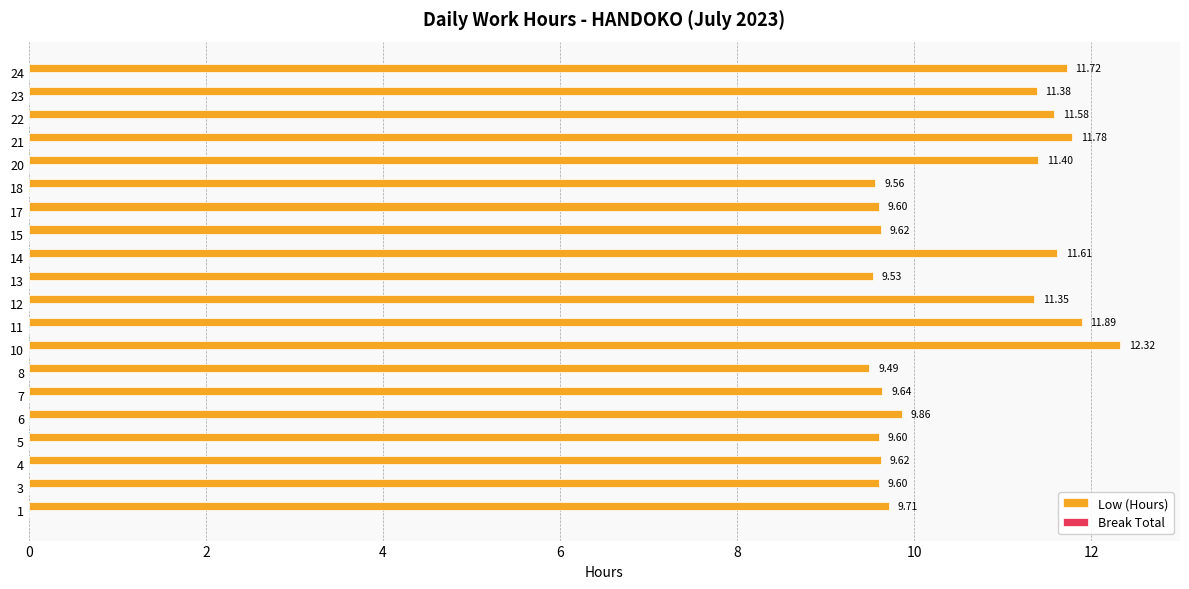

What is the difference between the second highest and minimum values?

2.4